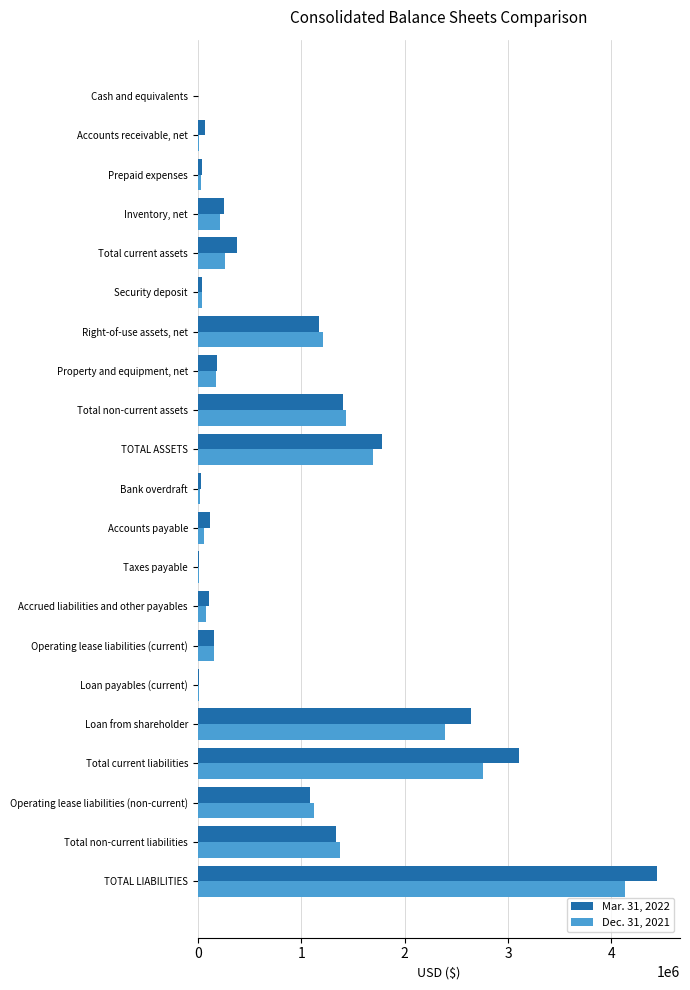

Where is Dec. 31, 2021 nearest to the value 2064130?

Loan from shareholder